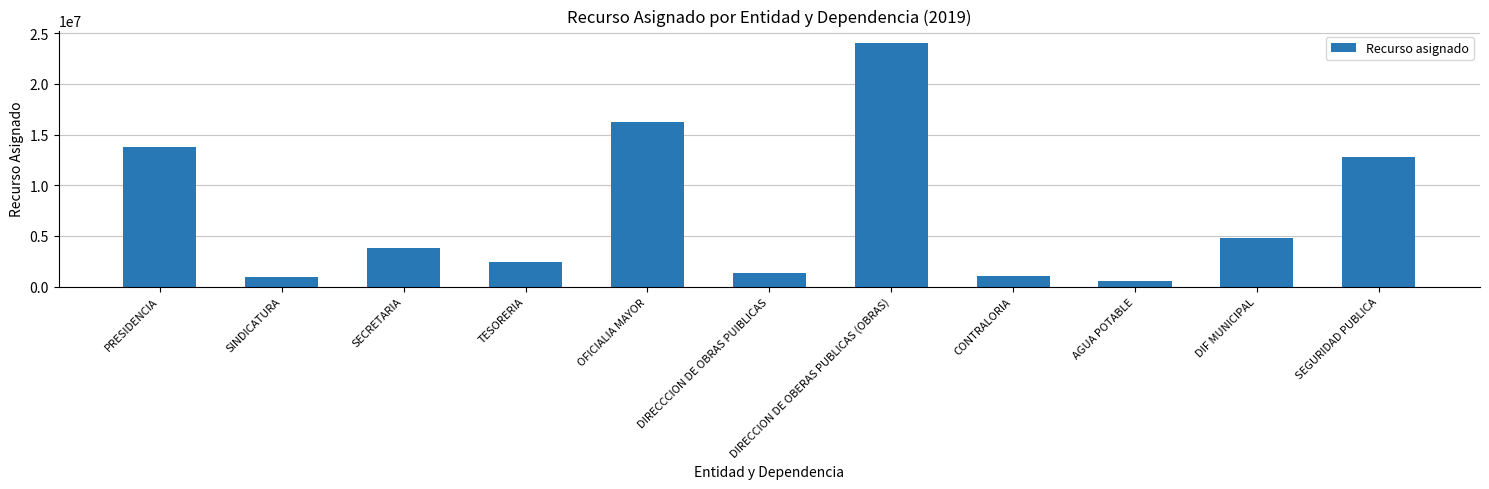

How many series are shown in this chart?

1